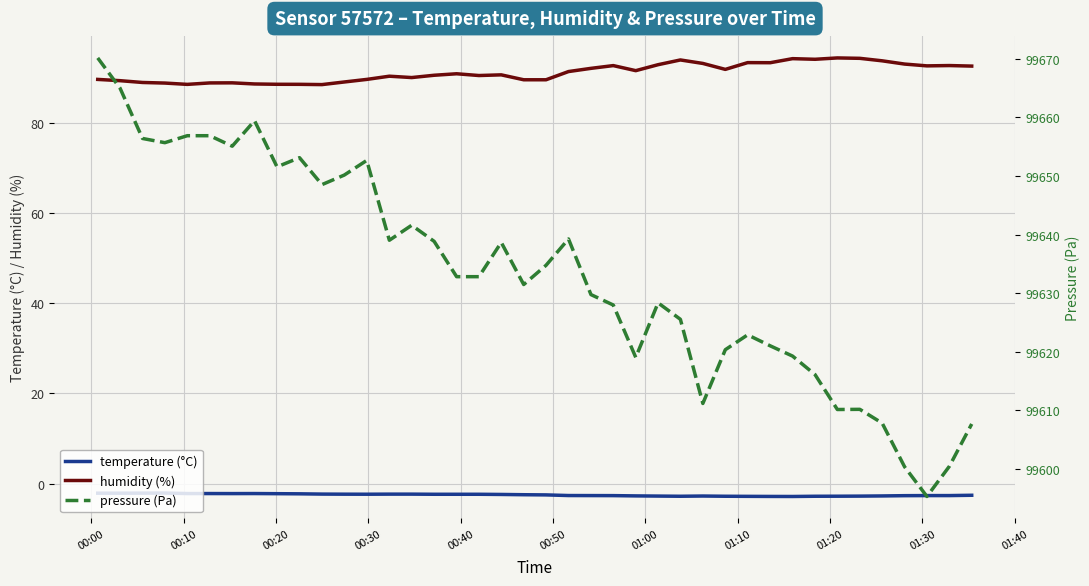

True or false: temperature (°C) and humidity (%) cross at least once.

False